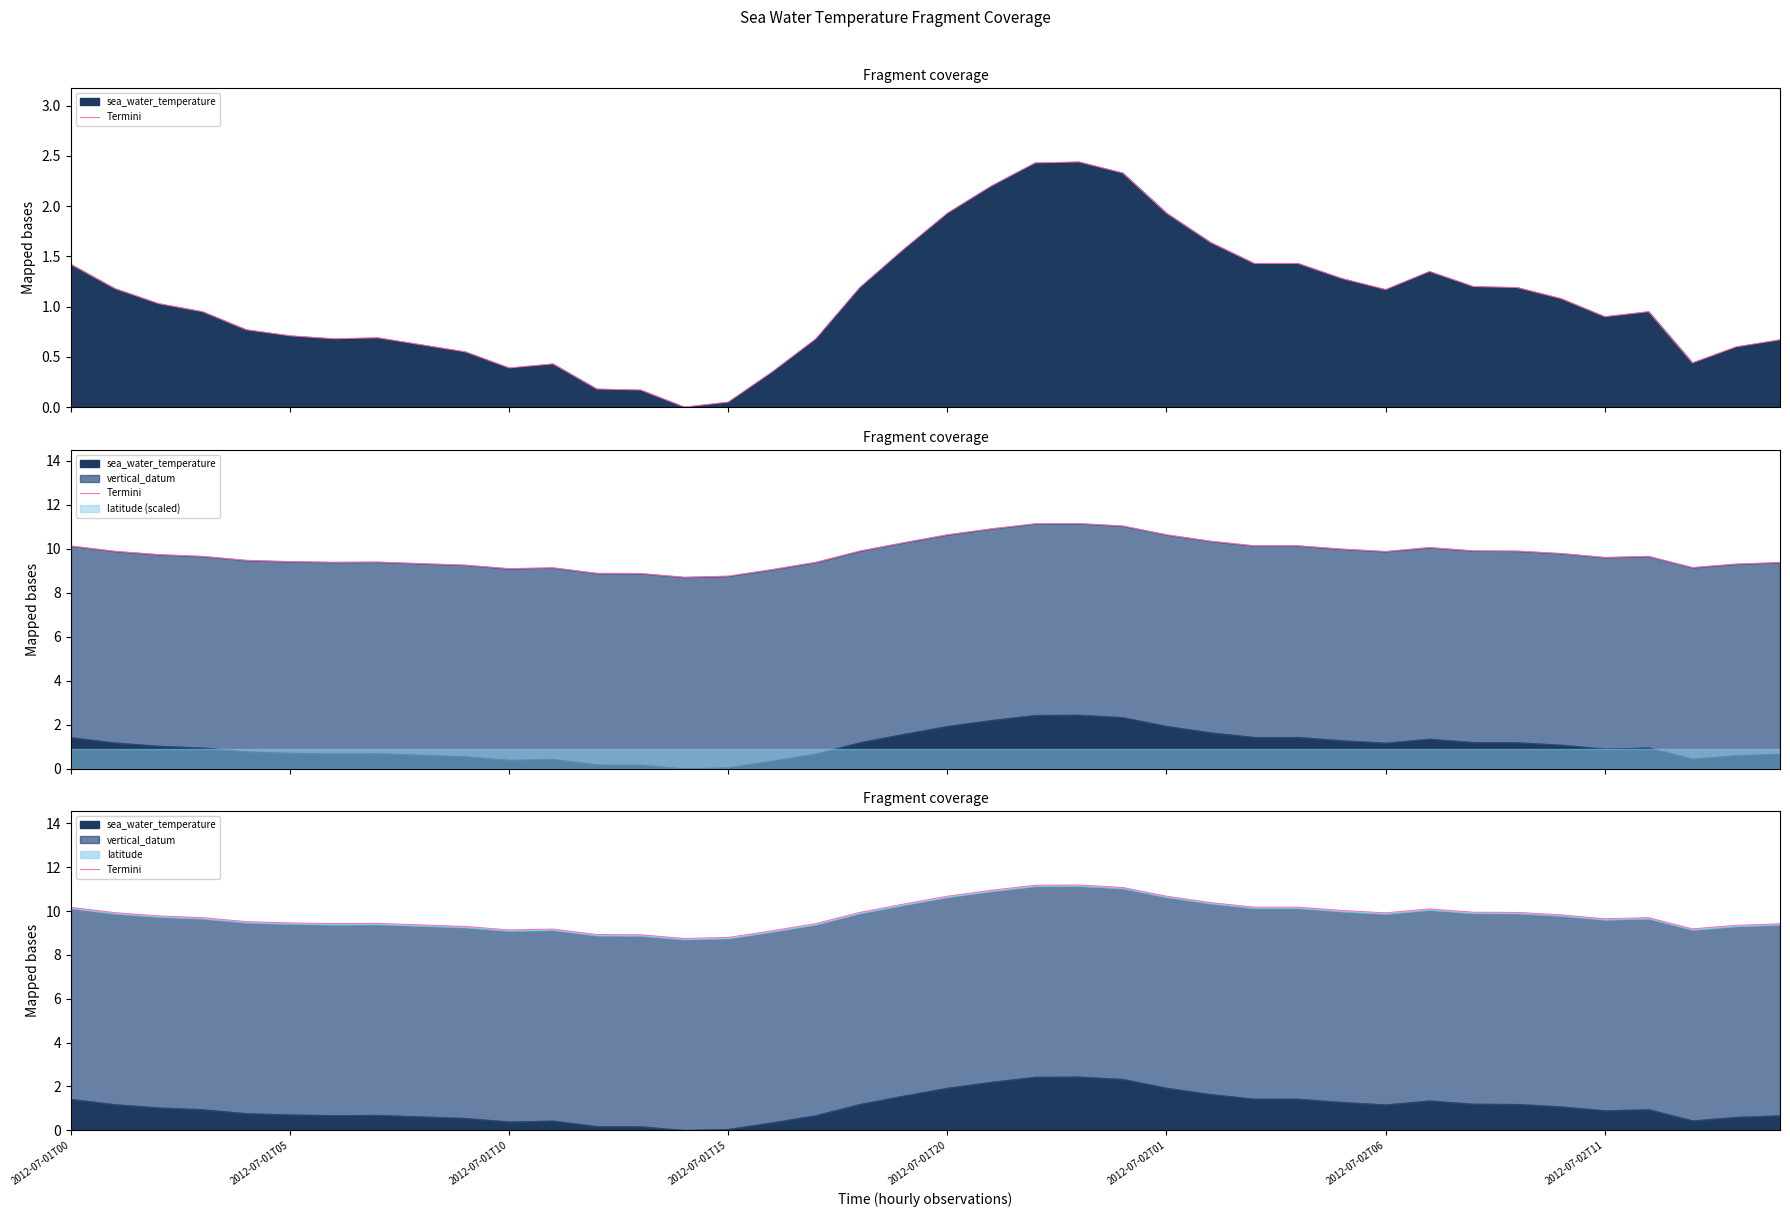

Between 14 and 36, which is larger?

36